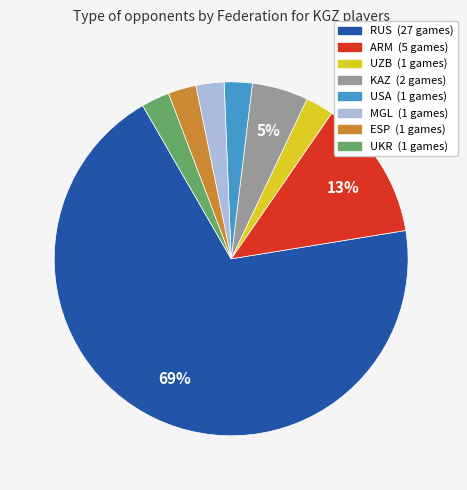

Does any single category account for the majority?

Yes